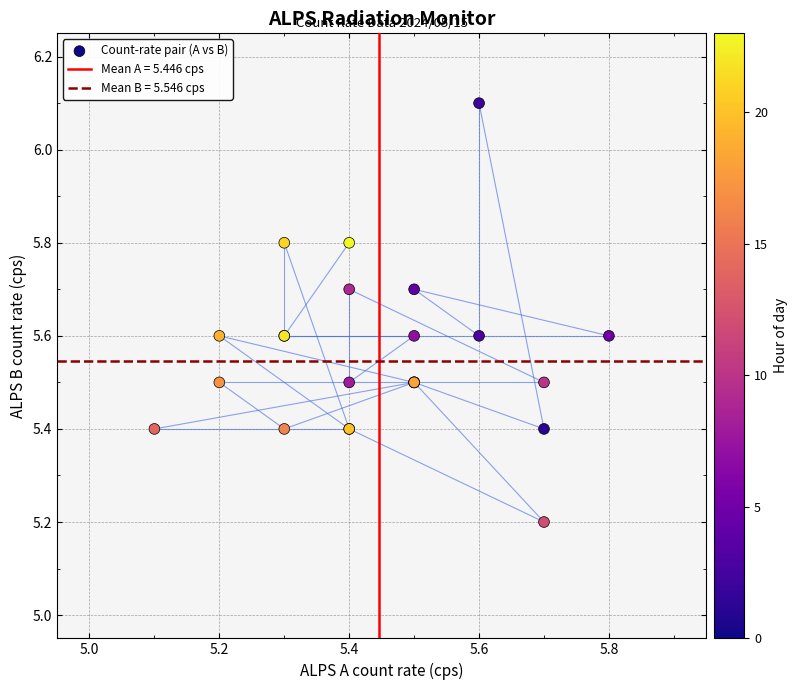

What Y value in the scatter plot is closest to 5?

5.2